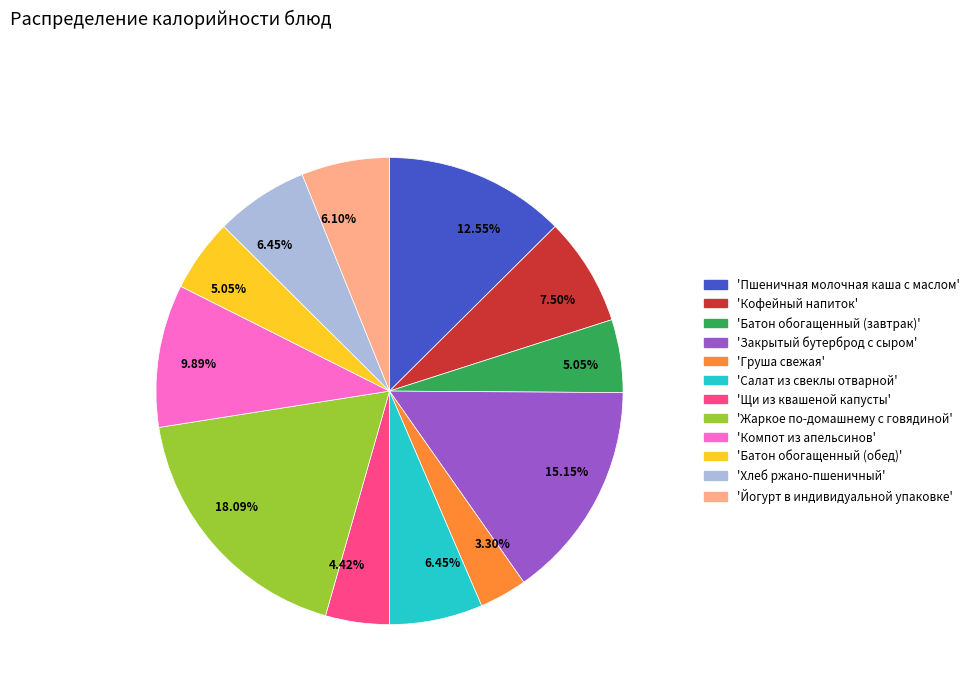

Does any single category account for the majority?

No